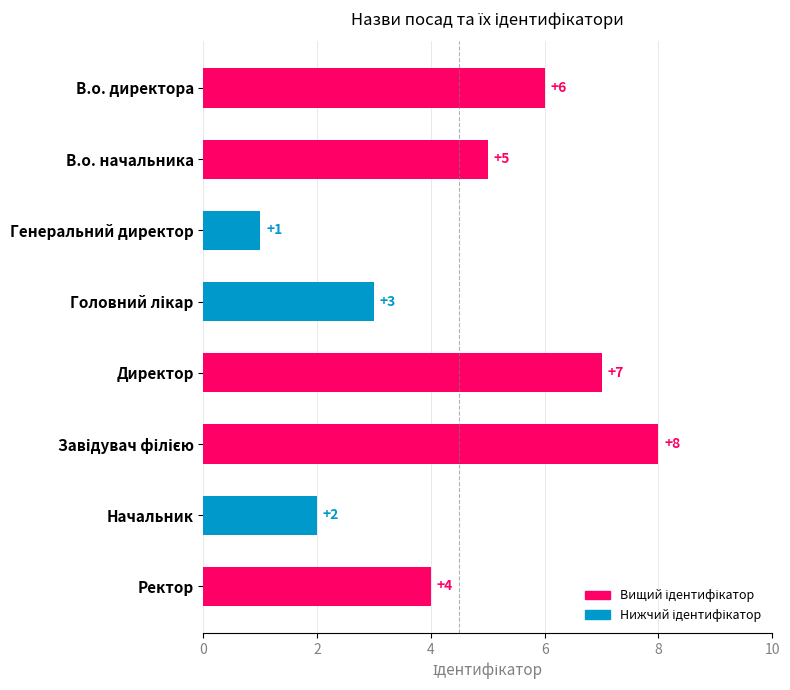

What is the label of the 6th bar from the bottom?

Генеральний директор